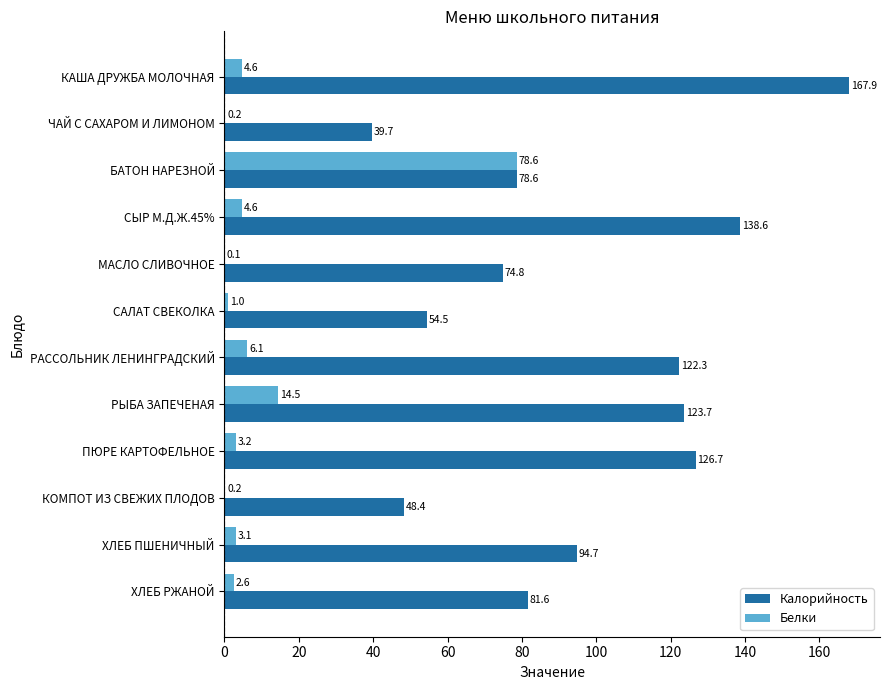

Which series changed the most between КОМПОТ ИЗ СВЕЖИХ ПЛОДОВ and ХЛЕБ РЖАНОЙ?

Калорийность